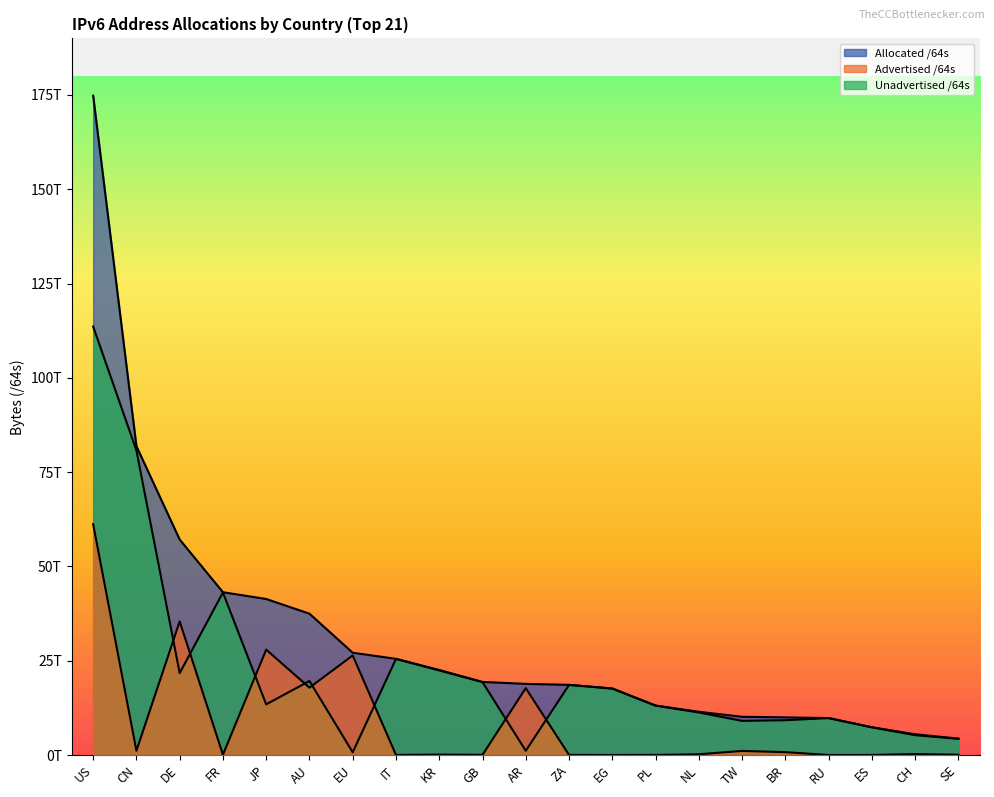

Which has a higher value, TW or US?

US